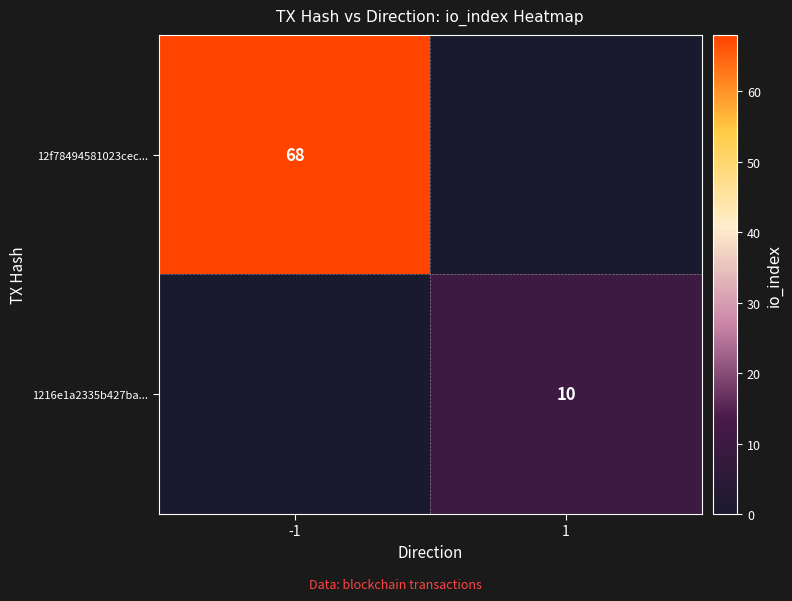

Is it true that 12f78494581023cec... equals 68 at -1?

True